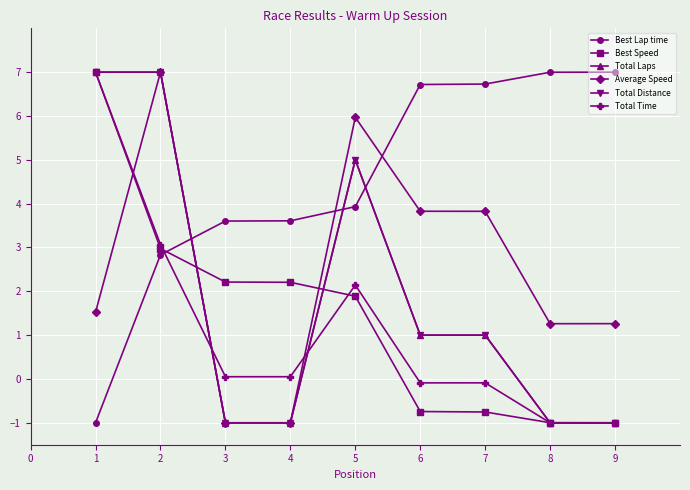

Does the chart have visible grid lines?

Yes